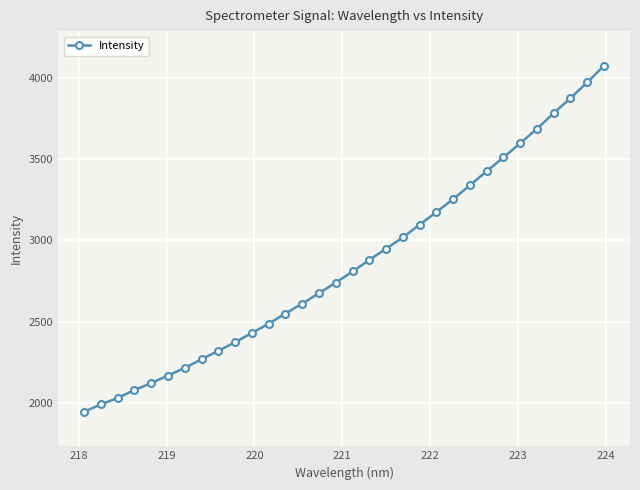

What is the difference between the maximum and minimum values?

2126.4